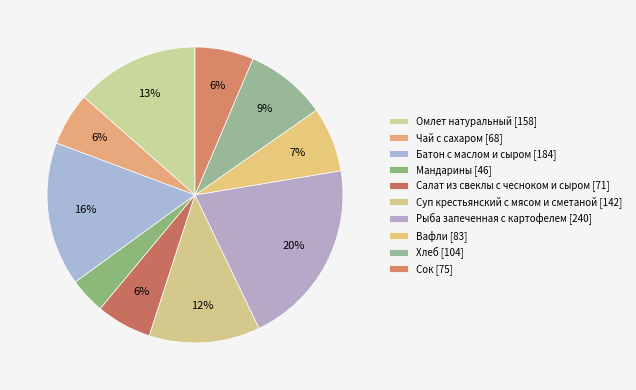

To the nearest percent, what percentage of the pie is Мандарины?

4%